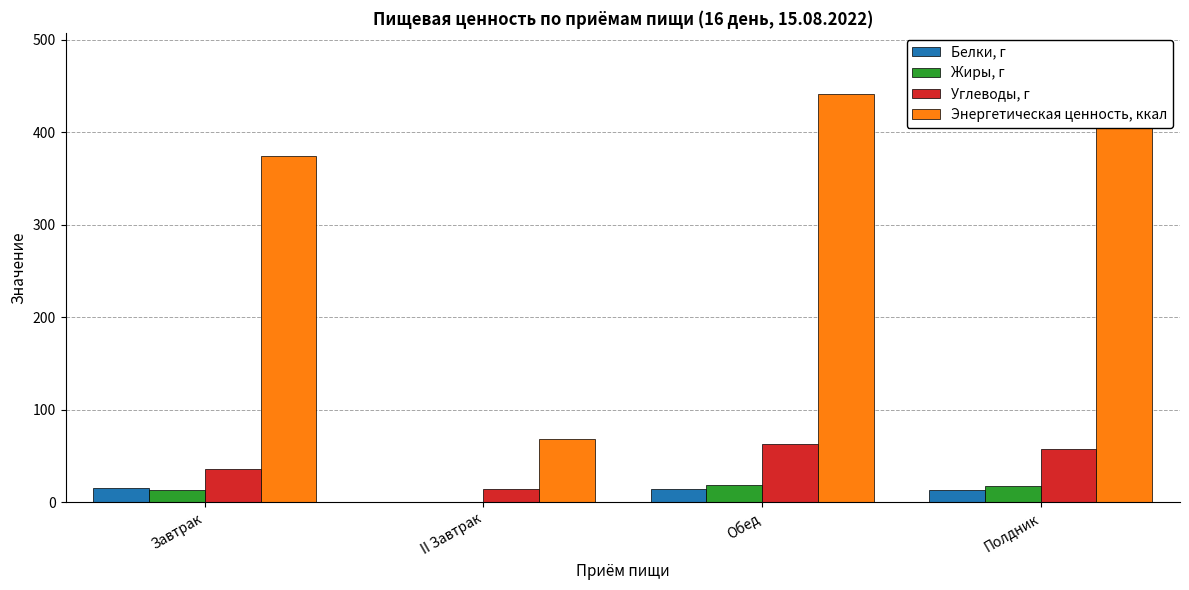

Which label corresponds to the largest value in the chart?

Обед